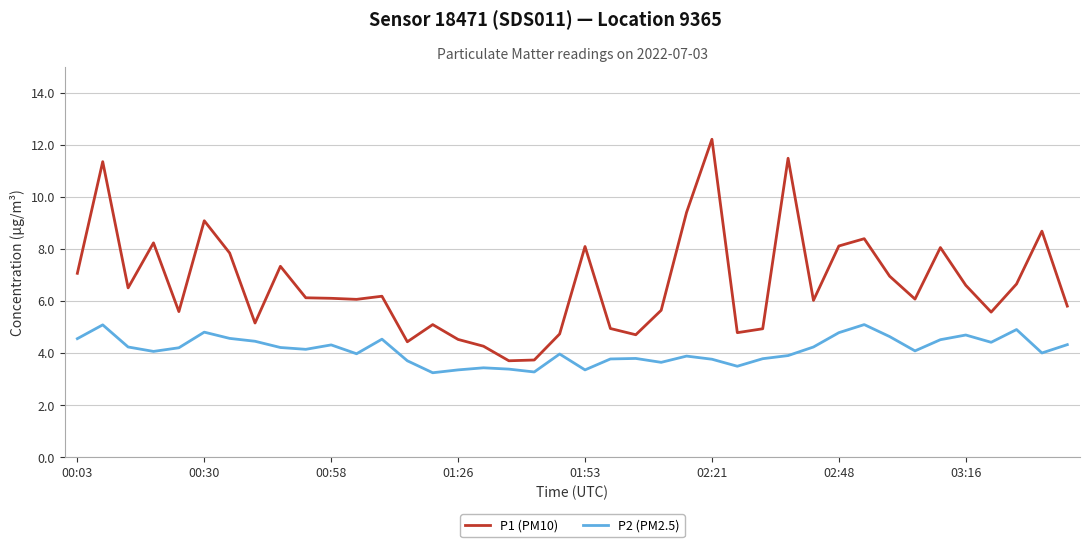

True or false: P2 (PM2.5) and P1 (PM10) intersect in this chart.

False